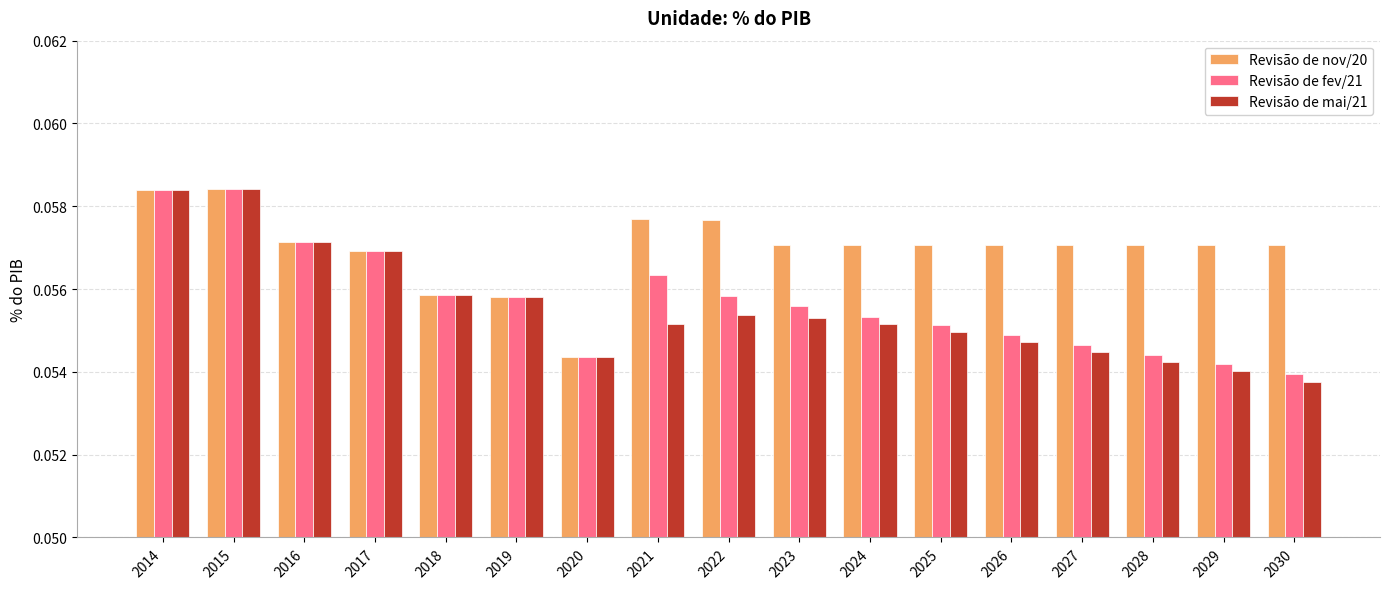

Between 2020 and 2029, which series saw the biggest shift?

Revisão de nov/20